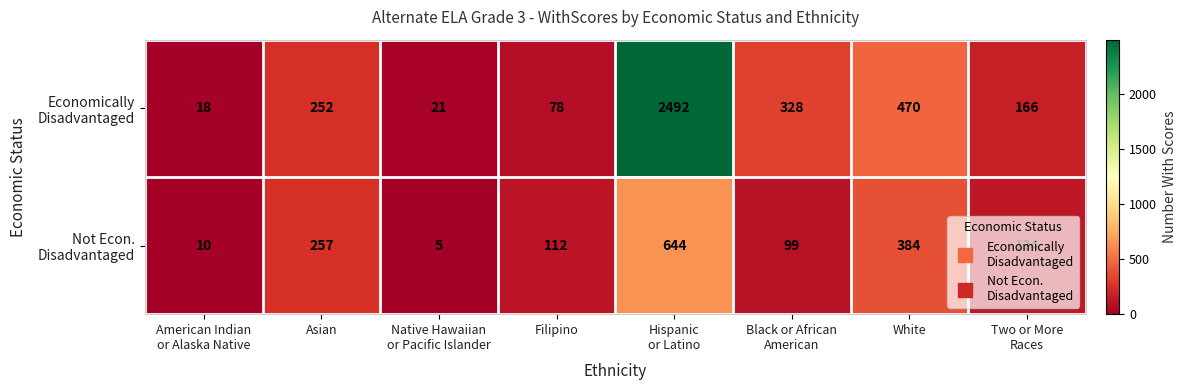

What is the difference between the highest and lowest values at White?

86